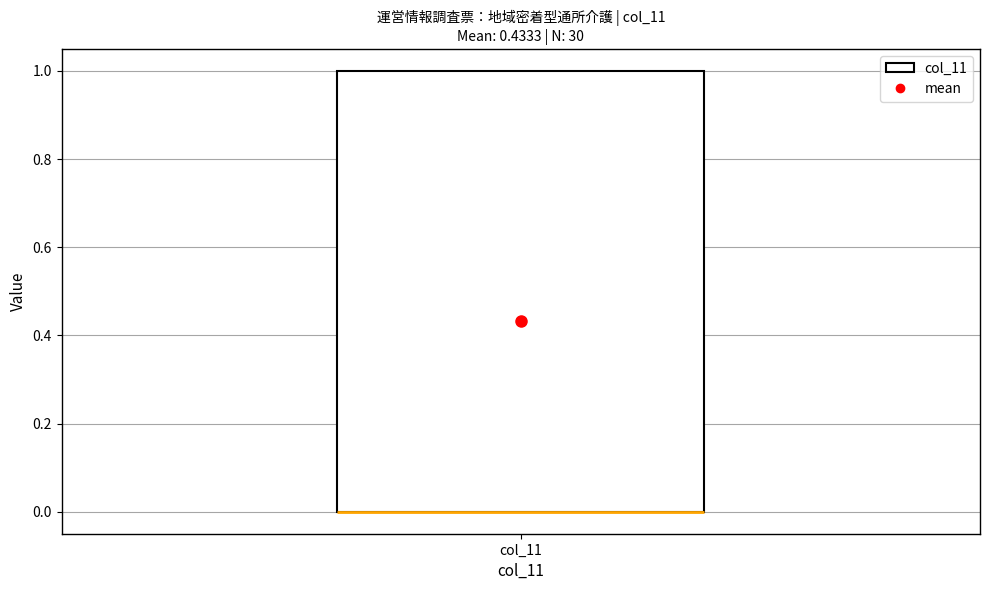

Where is the upper edge of the box for col_11 on the y-axis? The values are not printed on the chart, so give them approximately, as read against the axis.

1